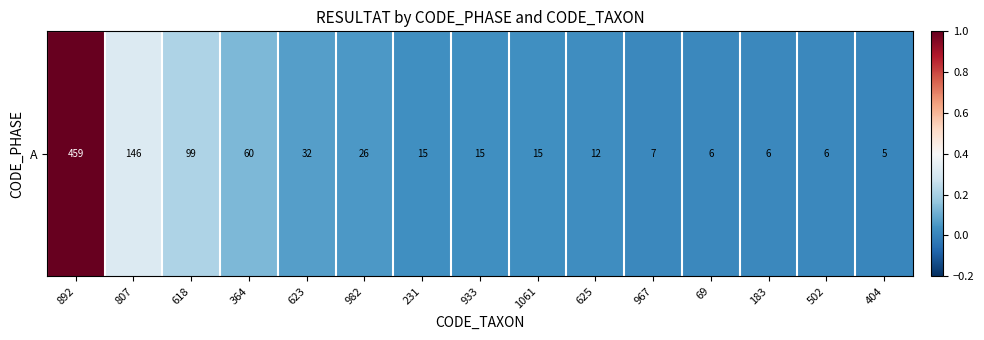

The chart shows a value of 0.0 at 404. True or false?

False